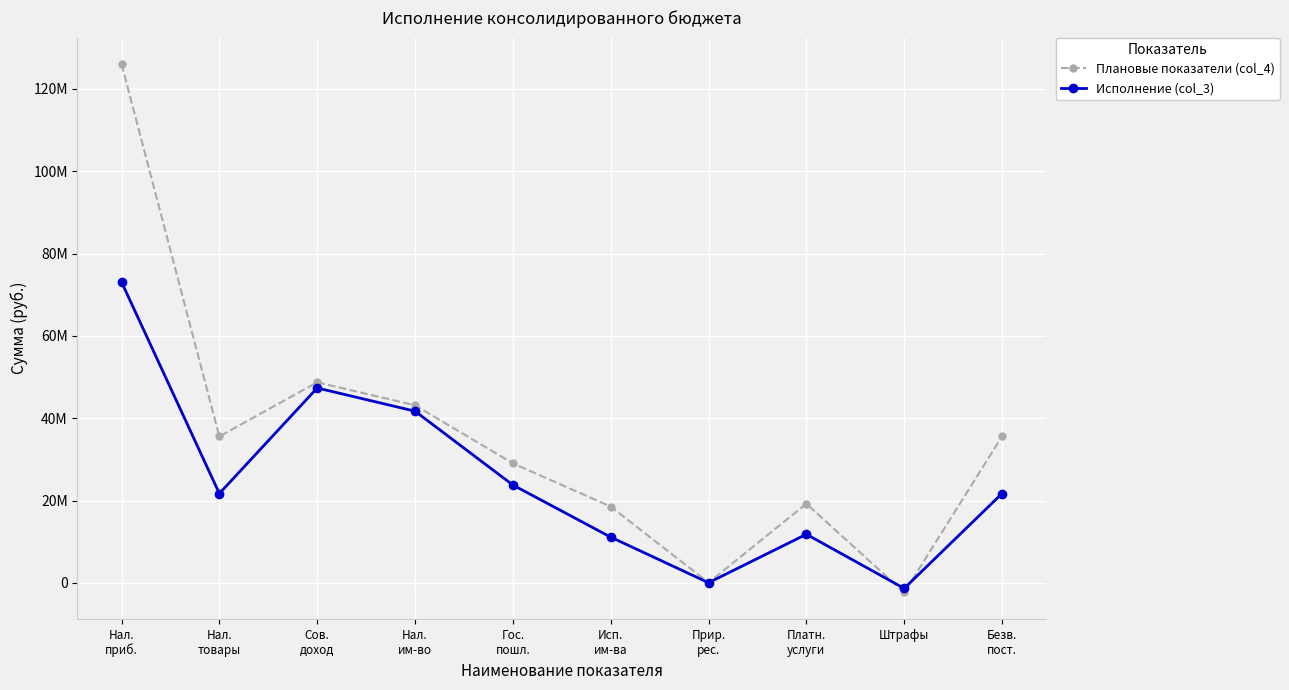

Which category has the highest value in the Плановые показатели (col_4) series?

Нал.
приб.